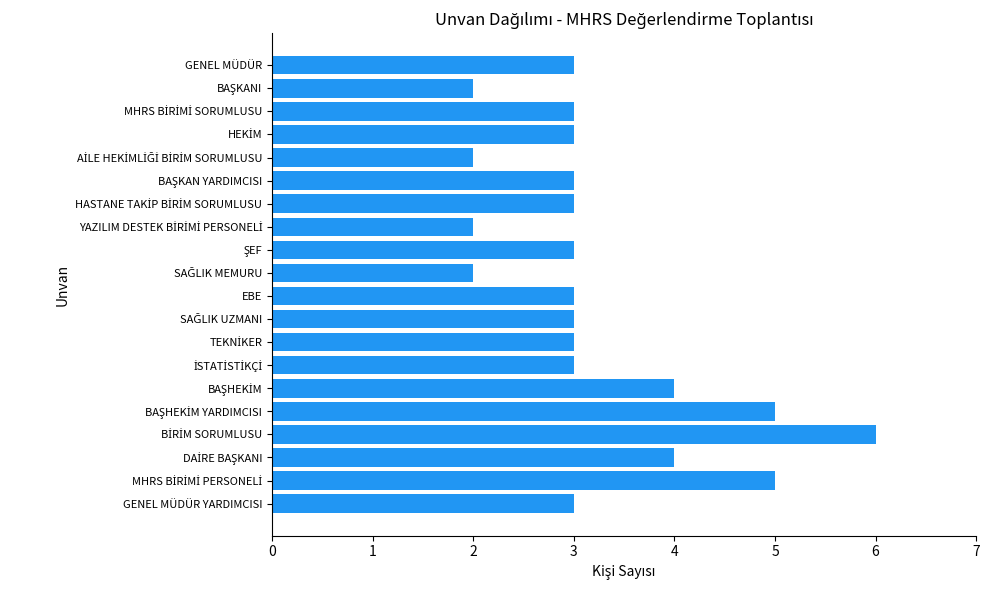

The chart shows a value of 1 at EBE. True or false?

False